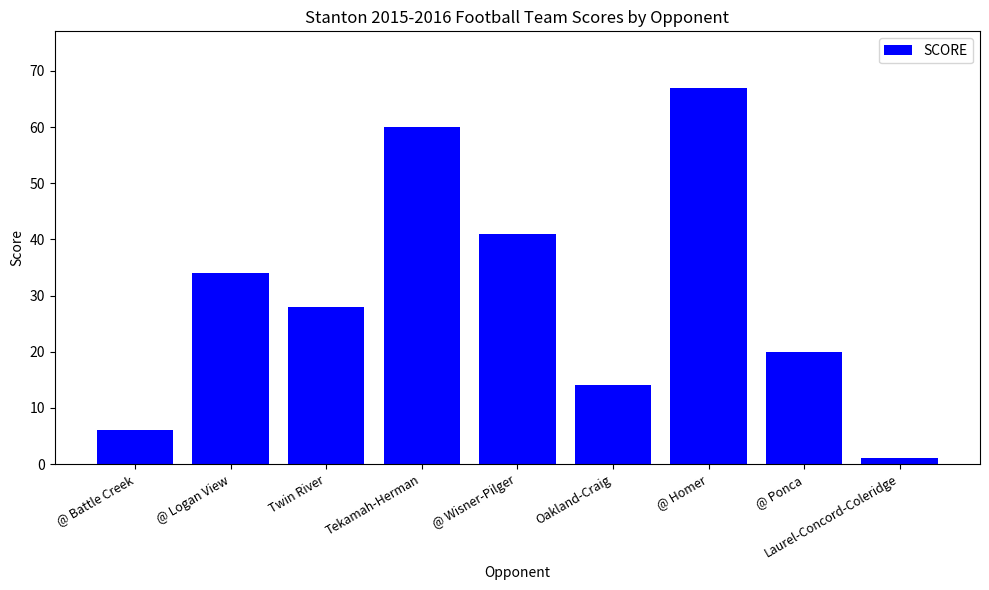

How many bars are there in total?

9